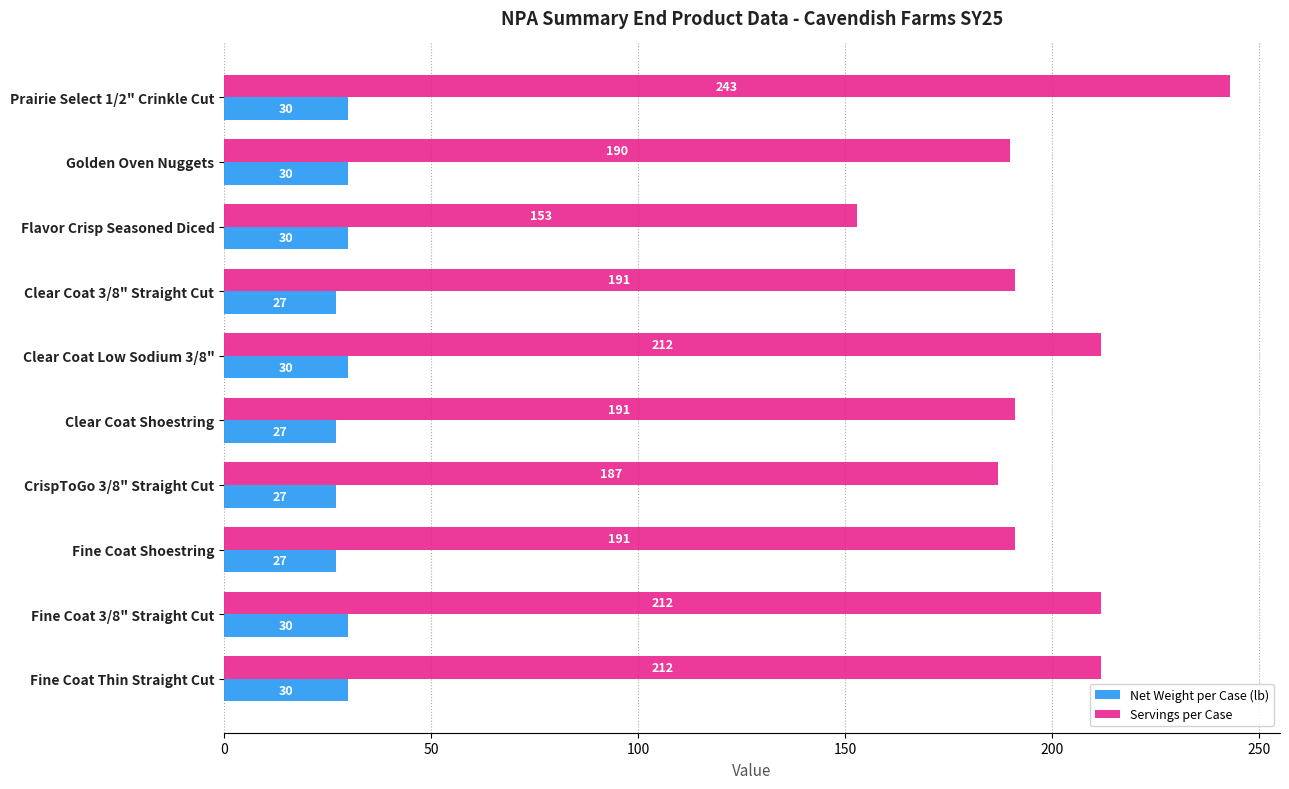

What is the greatest value displayed?

243